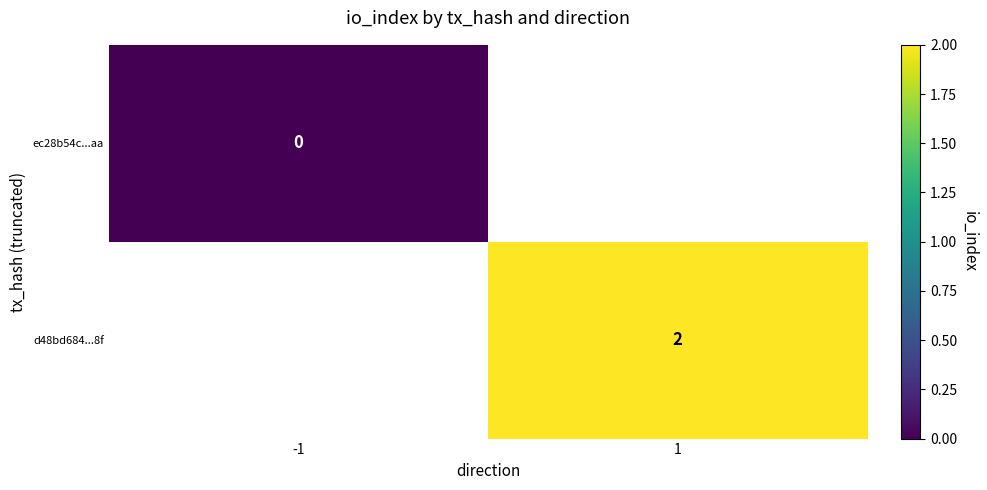

The value of d48bd684...8f at 1 is 1. True or false?

False